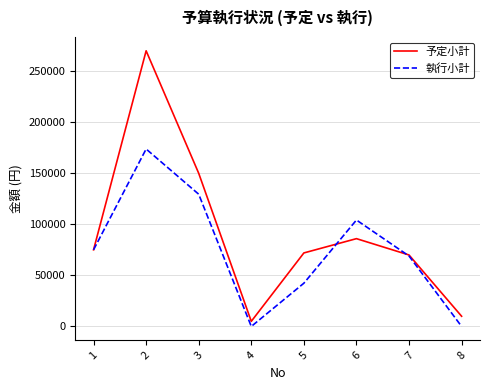

How many 執行小計 values are between 42350 and 129503?

5